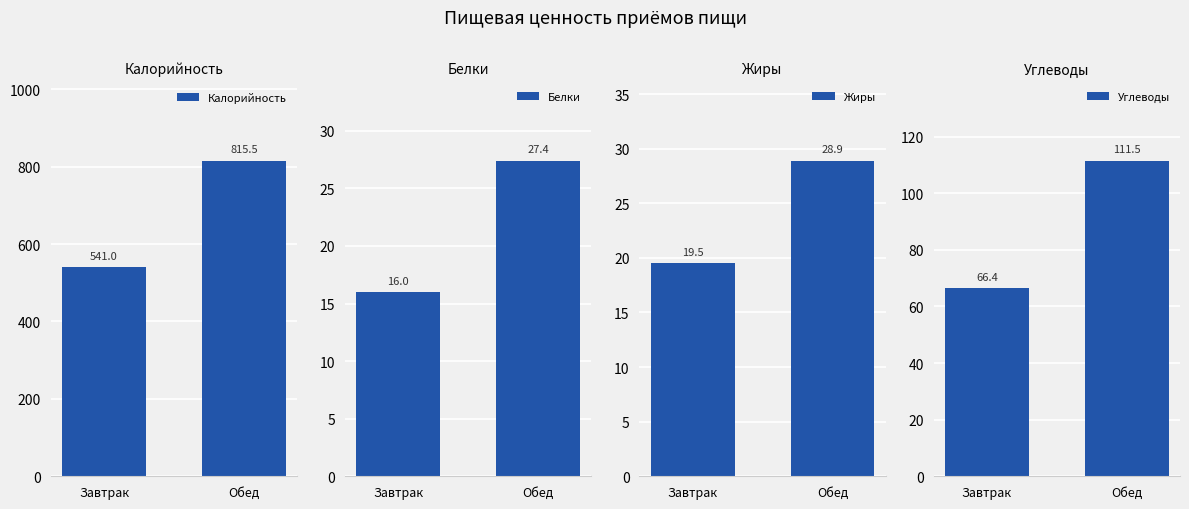

What is the minimum value shown in the chart?

16.0